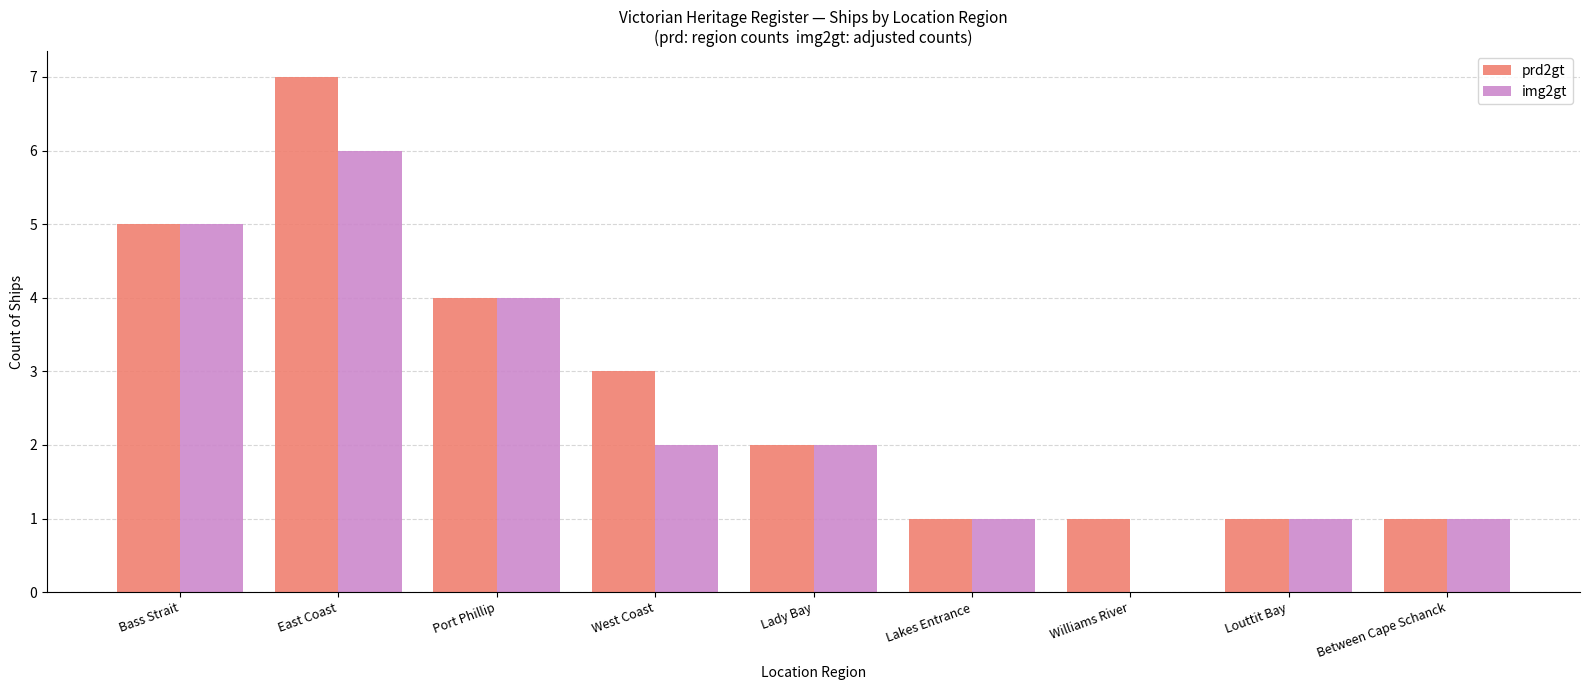

At which label does img2gt first exceed 2?

Bass Strait